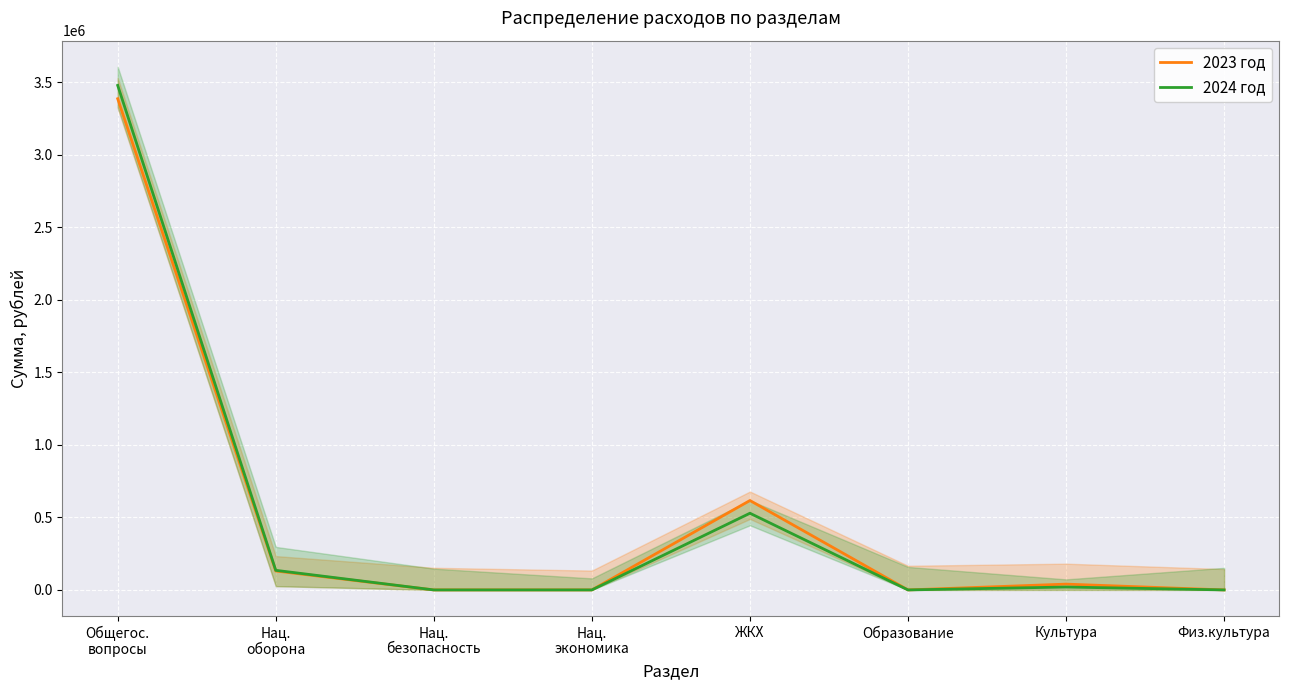

What is the sum of all 2024 год values?

4163942.2